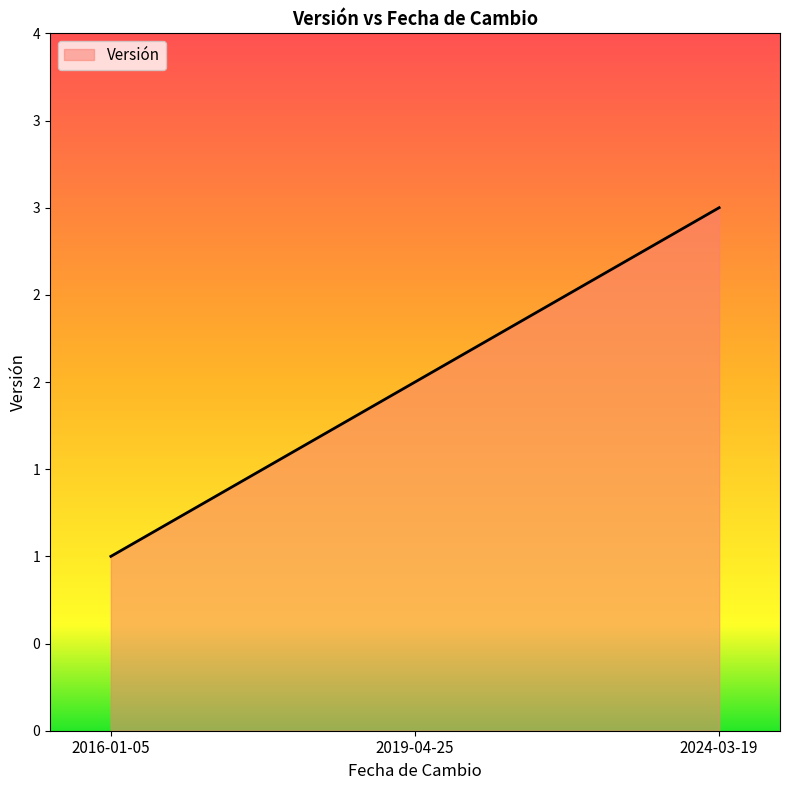

Which label corresponds to the smallest value in the chart?

2016-01-05